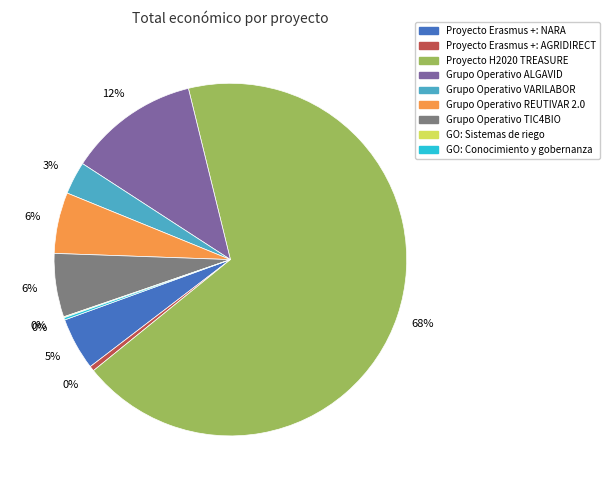

Do Grupo Operativo ALGAVID and Proyecto H2020 TREASURE together represent more than half of the pie?

Yes